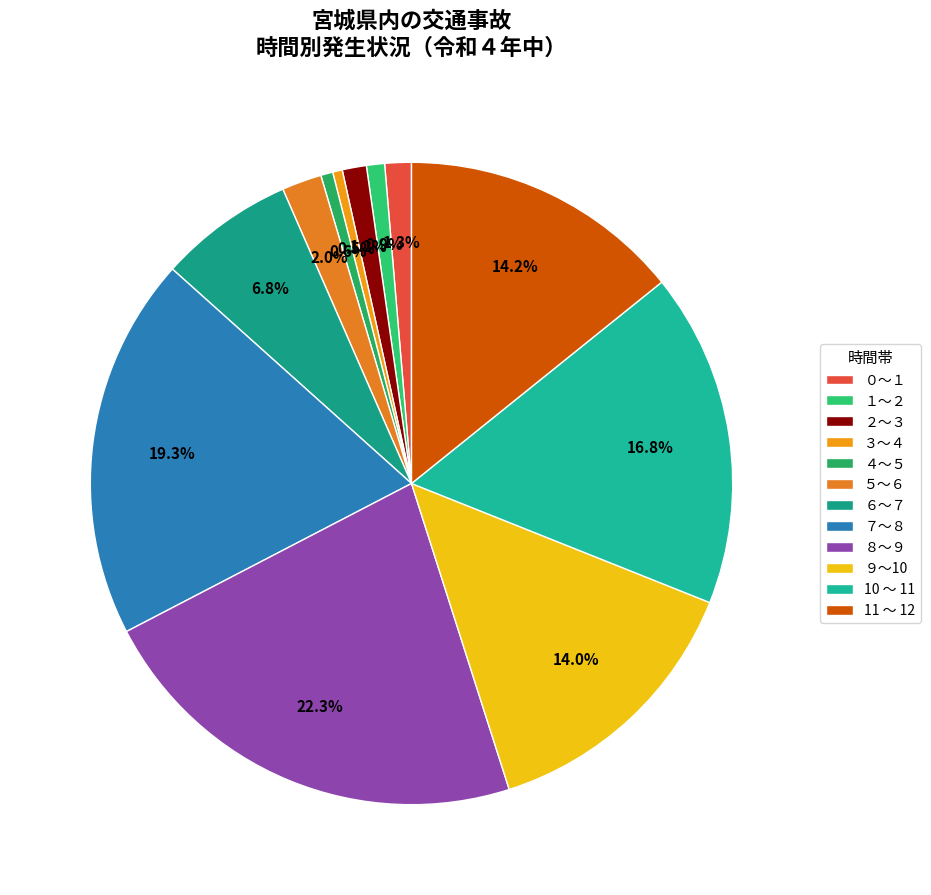

What percentage is the １～２ slice, to the nearest percent?

1%